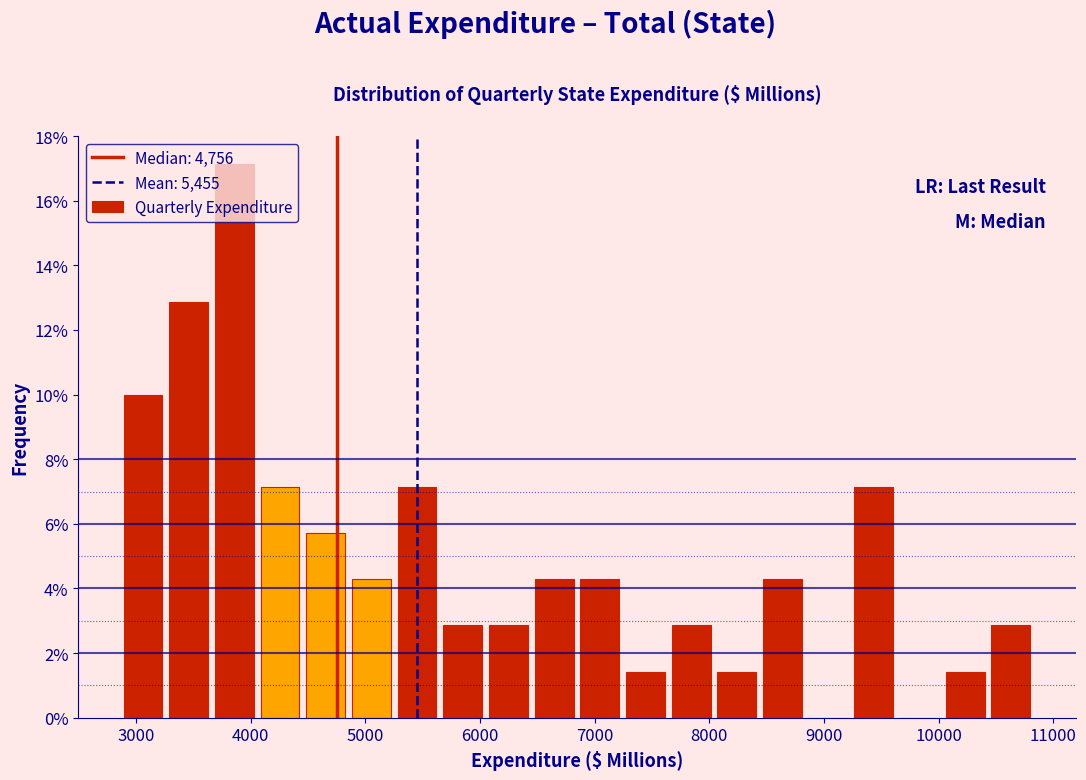

Around what value on the x-axis is the tallest bar? Give the approximate position of its centre, as read against the axis.

3900